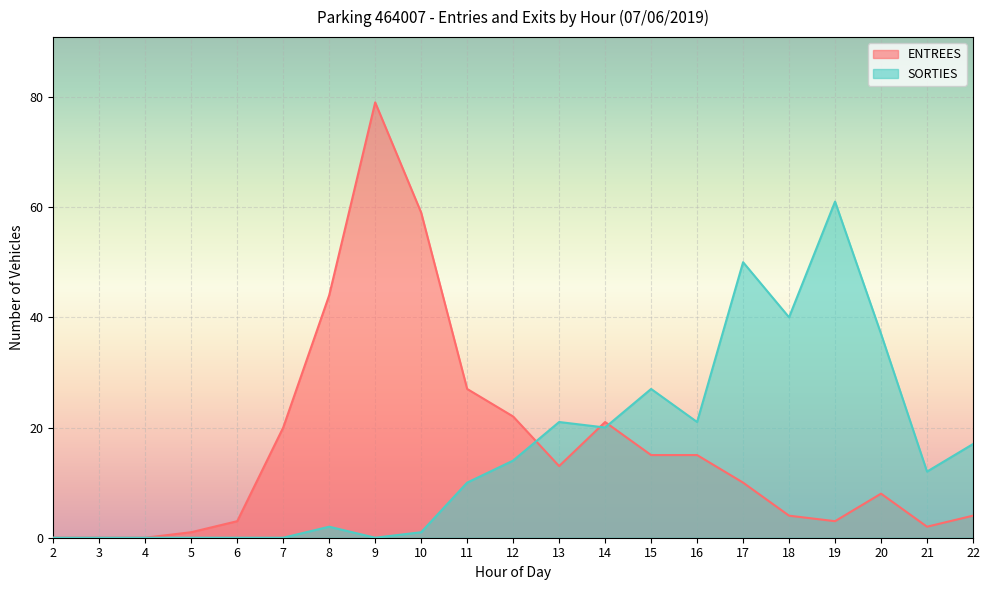

Which label corresponds to the smallest value in the chart?

2